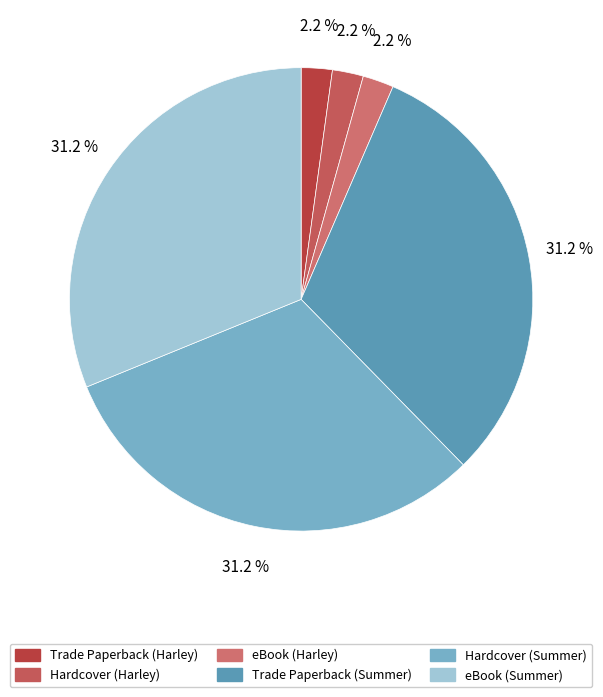

Count the number of slices in the pie.

6